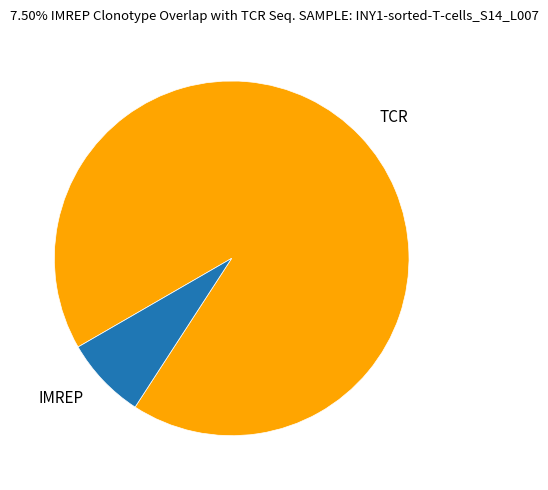

Is the sum of TCR and IMREP greater than half?

Yes